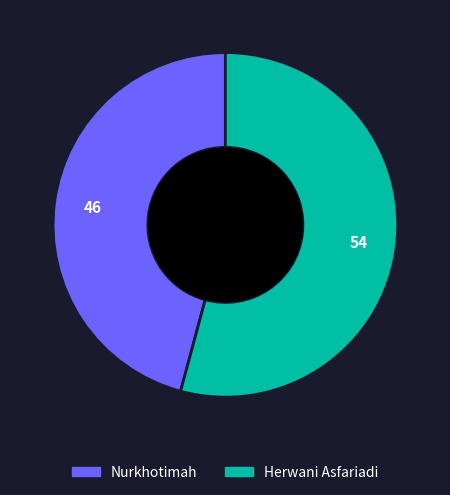

What is the majority slice?

Herwani Asfariadi